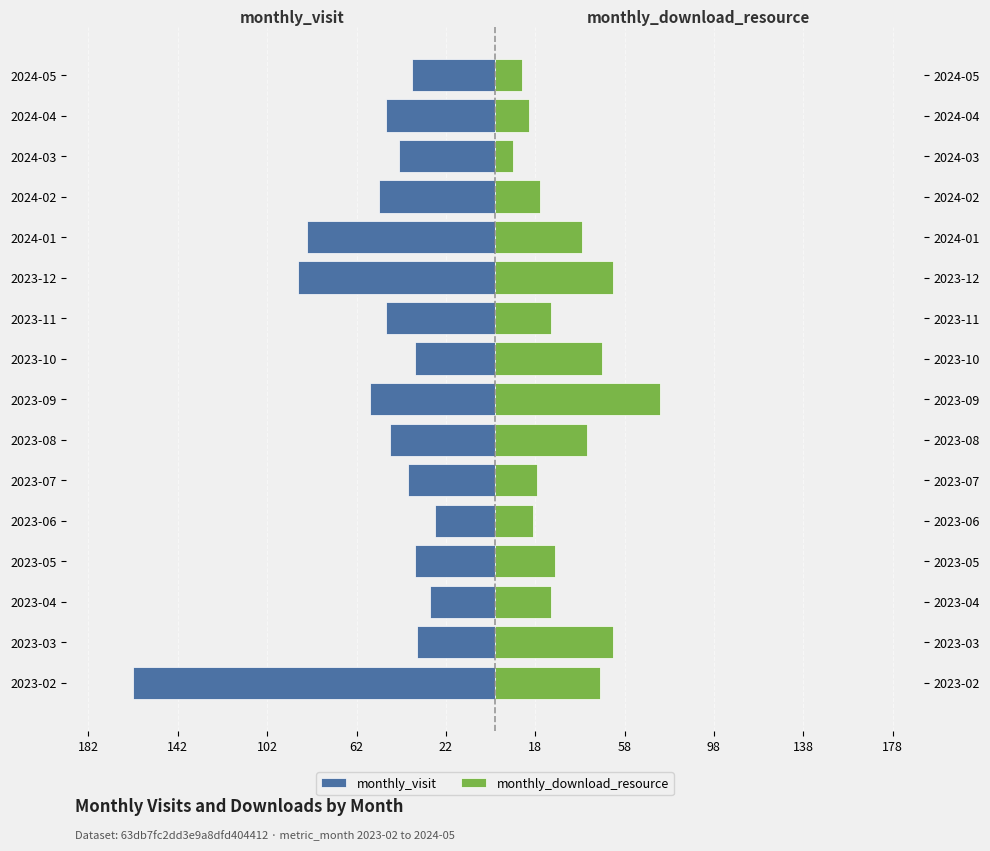

Reading left to right, list all the values displayed in this chart.

monthly_visit: -162	-35	-29	-36	-27	-39	-47	-56	-36	-49	-88	-84	-52	-43	-49	-37
monthly_download_resource: 47	53	25	27	17	19	41	74	48	25	53	39	20	8	15	12